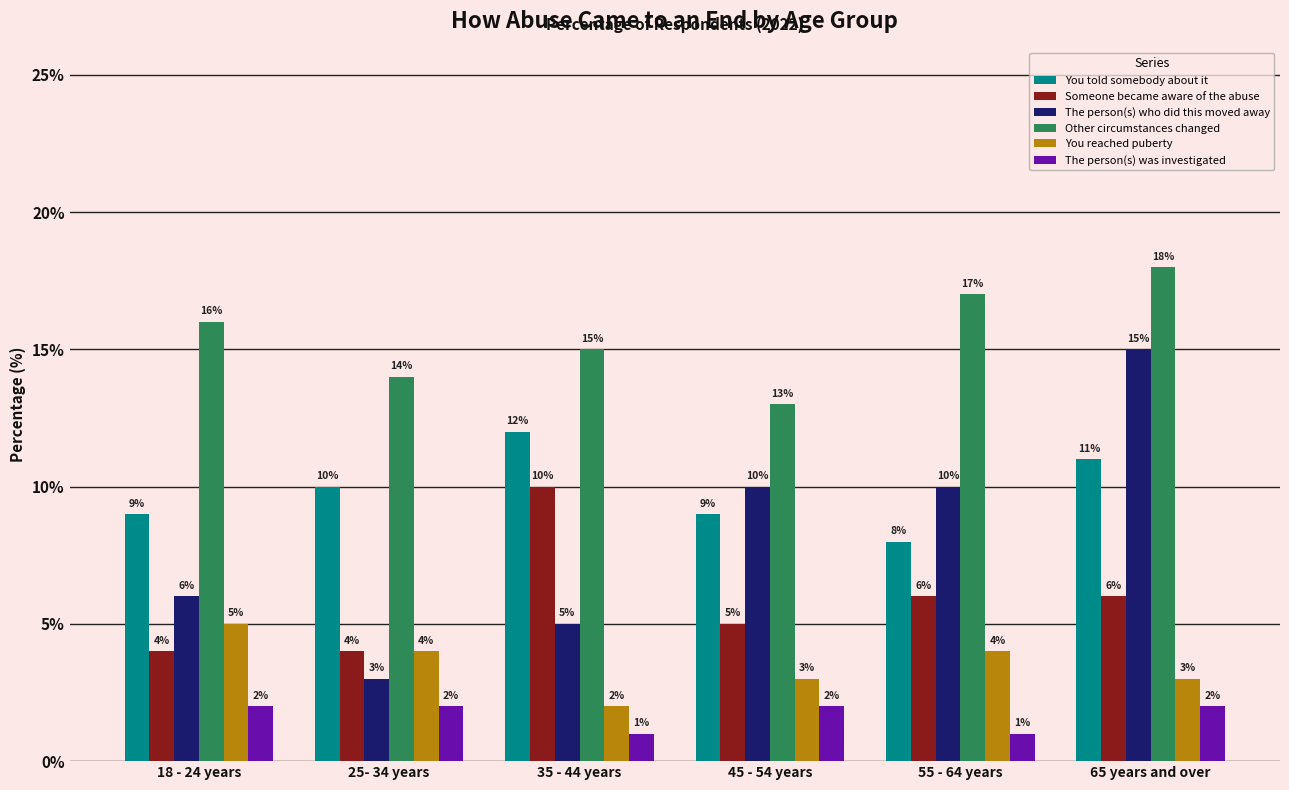

The value of The person(s) was investigated at 35 - 44 years is 1. True or false?

True